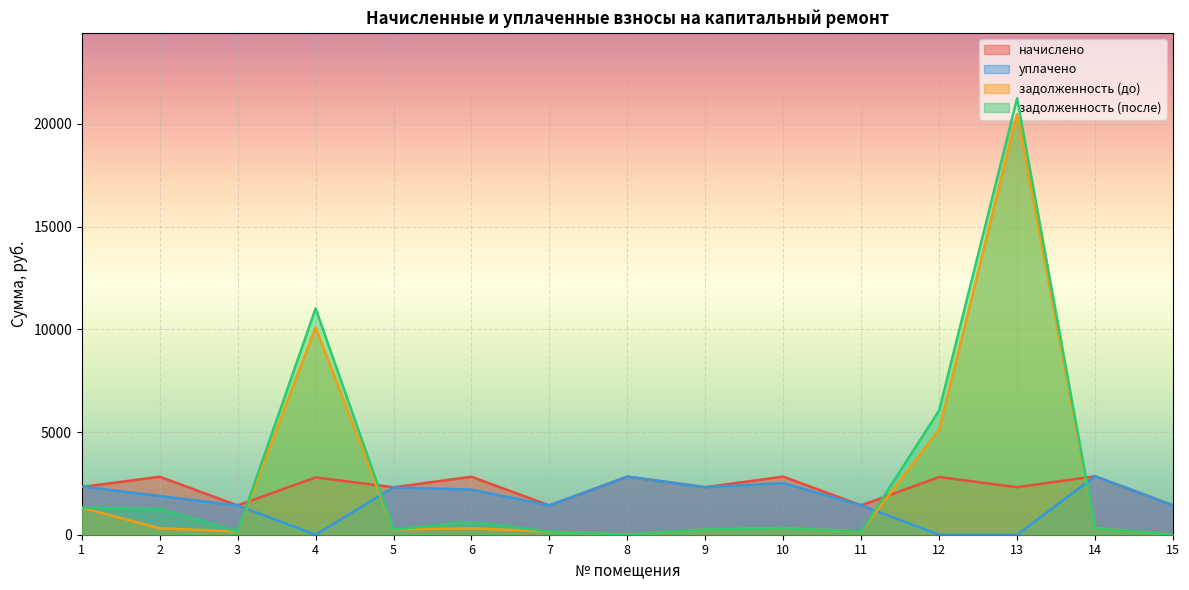

What is the difference between the second highest and minimum values in the начислено series?

1402.4